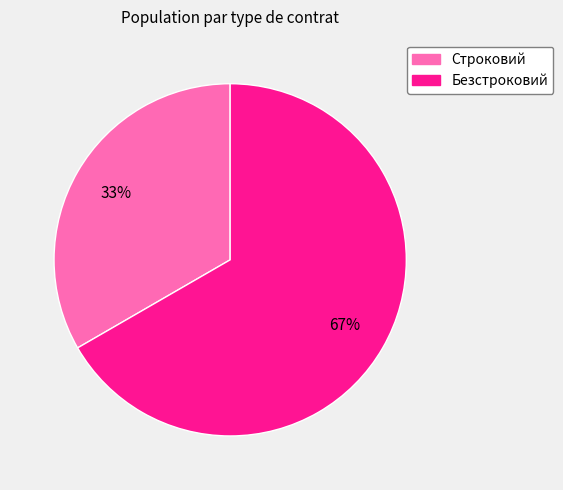

Is the sum of Строковий and Безстроковий greater than half?

Yes